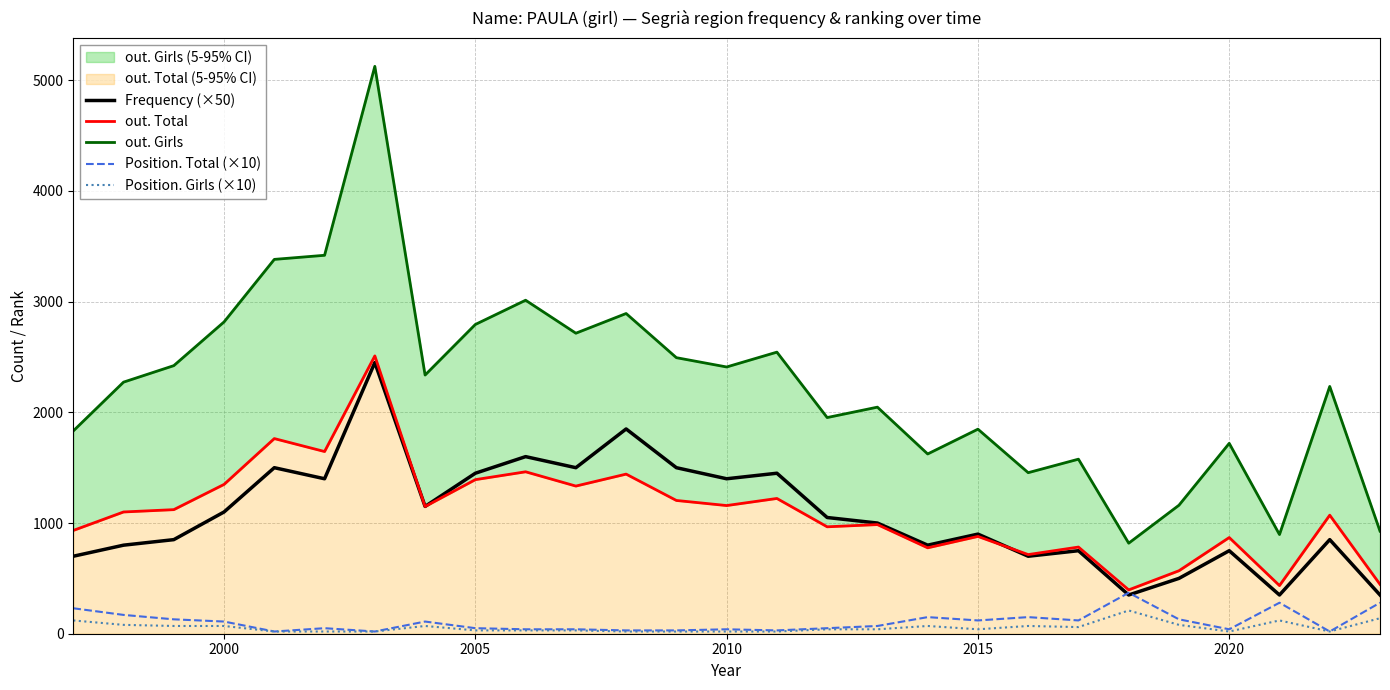

The value of Frequency (×50) at 2020 is 750. True or false?

True